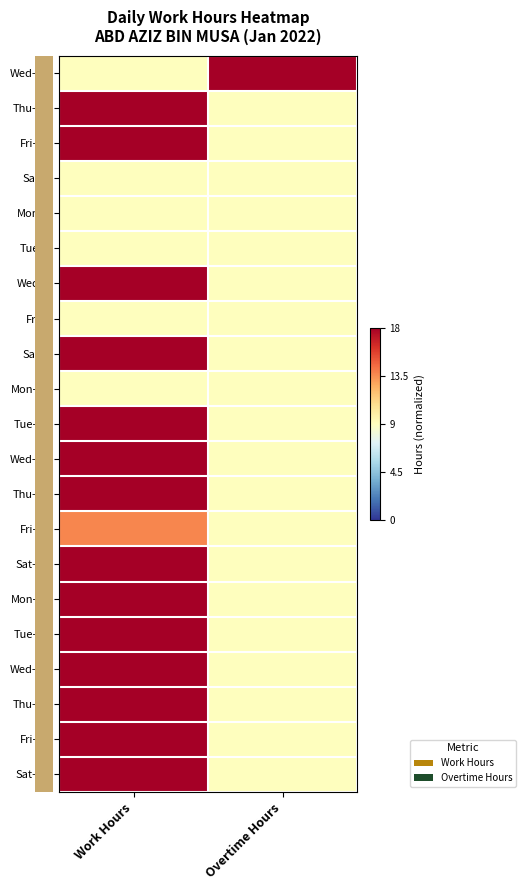

Which category has the lowest value across all series?

Work Hours